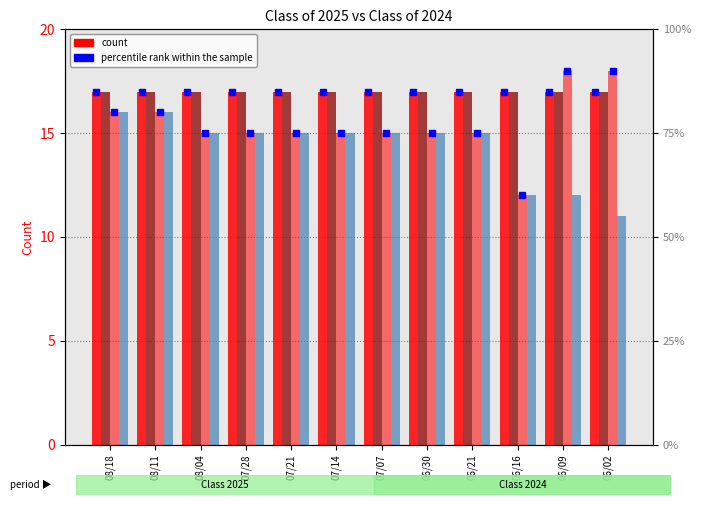

How many bars are there in total?

48